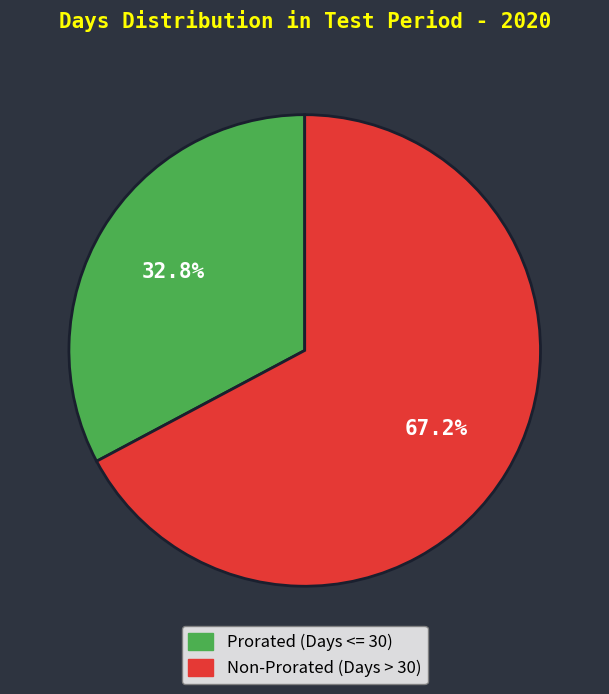

Is there a majority slice in this chart?

Yes